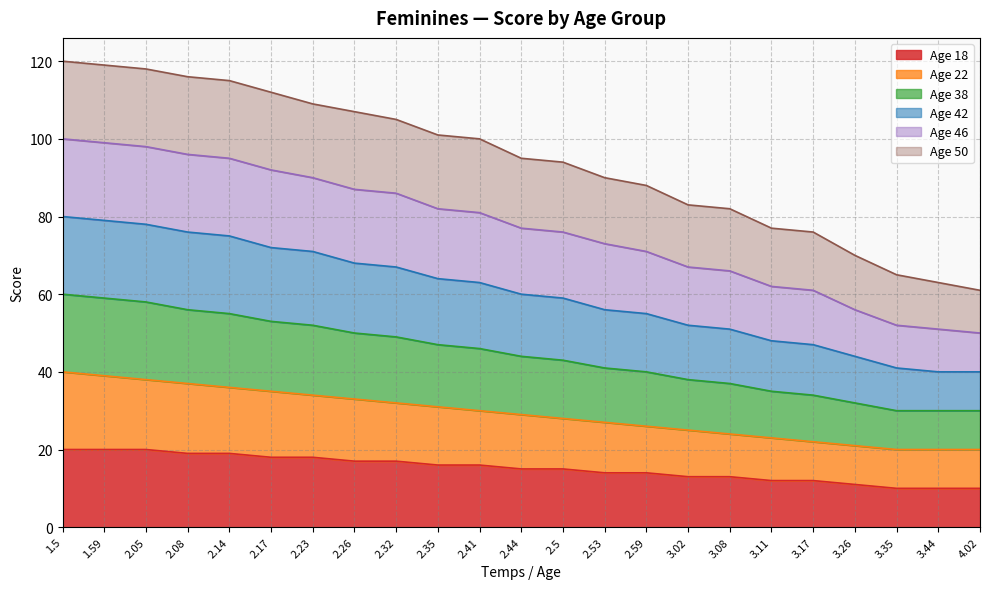

The Age 22 series shows 26 at 2.59. True or false?

True